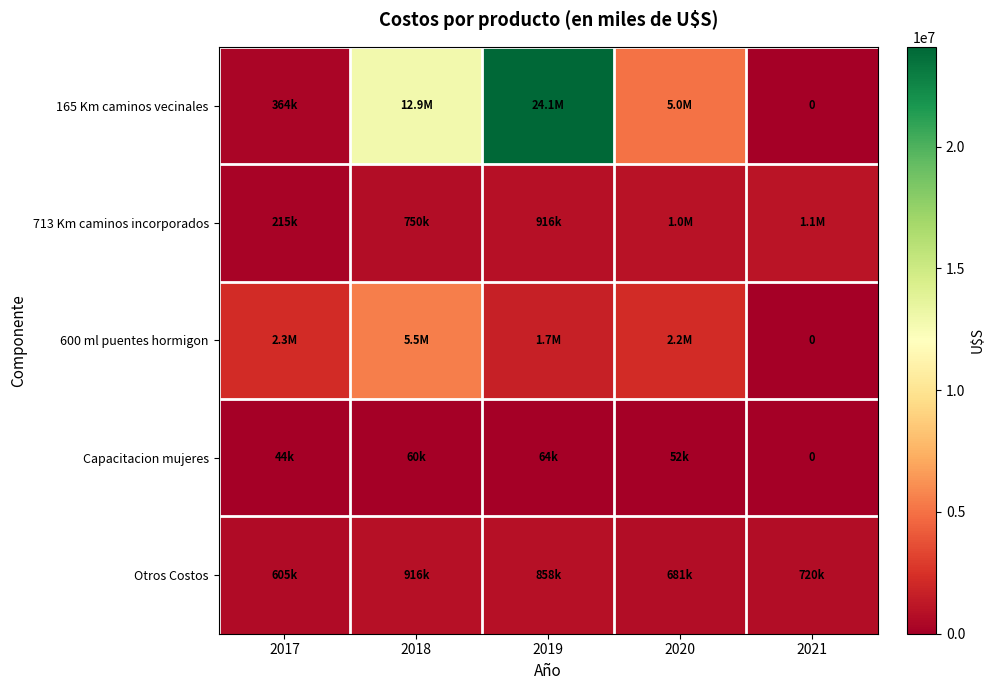

How many distinct data groups are displayed?

5